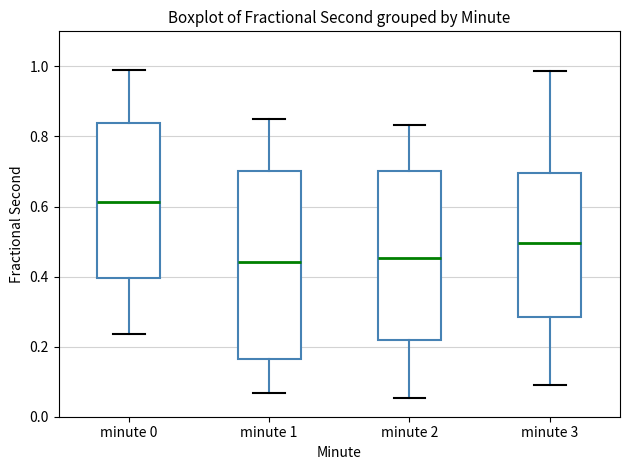

Reading left to right, transcribe this box plot: for each box, give where its median line is, the range the box spans, and where its two whiskers end, as read against the y-axis. The values are not printed on the chart, so give them approximately, as read against the axis.

minute 0: median 0.62, box 0.40 to 0.84, whiskers 0.24 to 1.00
minute 1: median 0.44, box 0.16 to 0.70, whiskers 0.06 to 0.84
minute 2: median 0.46, box 0.22 to 0.70, whiskers 0.06 to 0.84
minute 3: median 0.50, box 0.28 to 0.70, whiskers 0.10 to 0.98